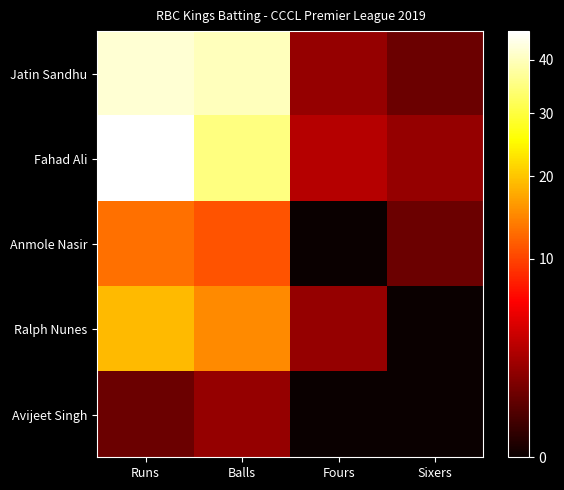

Reading right to left, extract all data points from this chart.

Jatin Sandhu: Sixers=1	Fours=2	Balls=40	Runs=42
Fahad Ali: Sixers=2	Fours=3	Balls=35	Runs=46
Anmole Nasir: Sixers=1	Fours=0	Balls=11	Runs=13
Ralph Nunes: Sixers=0	Fours=2	Balls=15	Runs=19
Avijeet Singh: Sixers=0	Fours=0	Balls=2	Runs=1